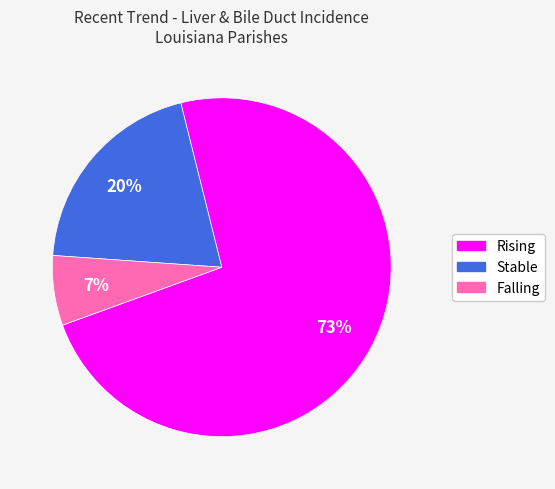

Is there a majority slice in this chart?

Yes